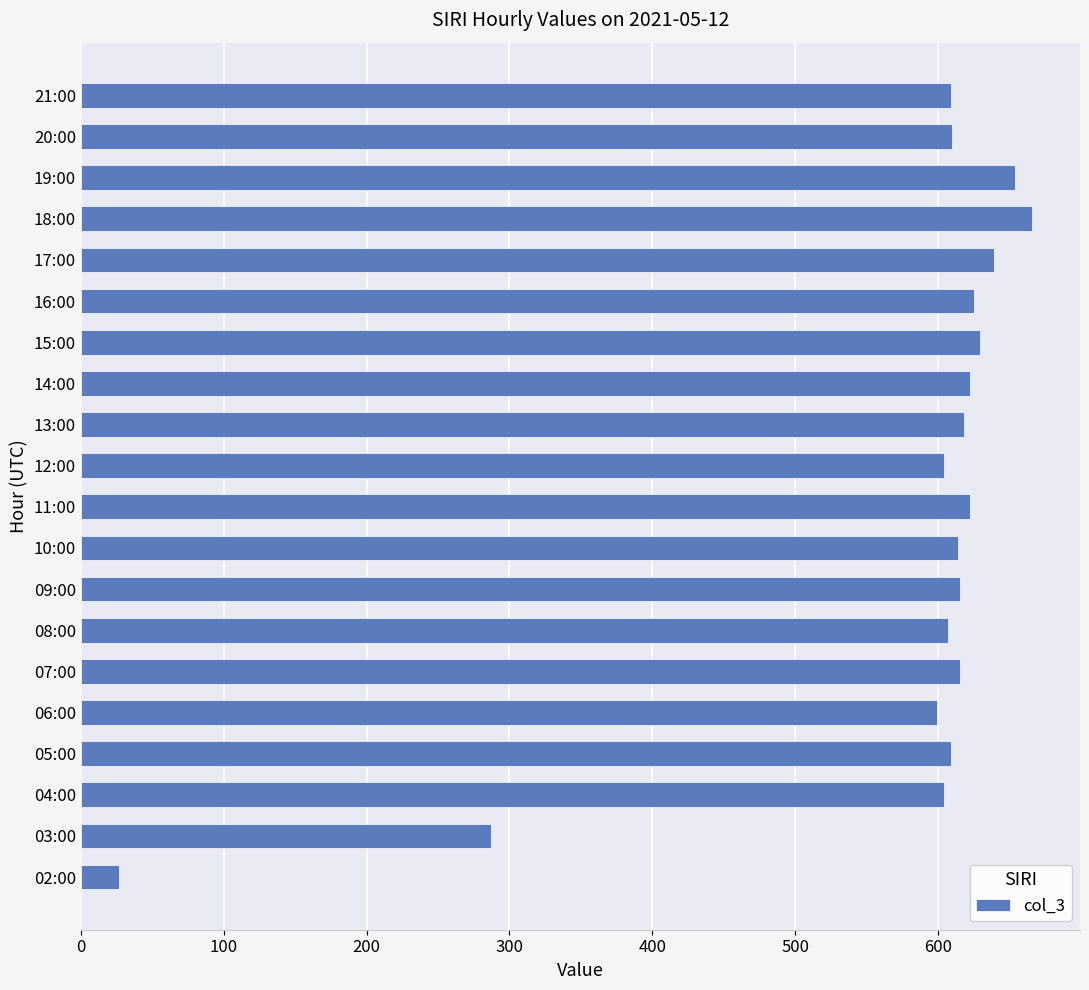

The value at 15:00 is 629. True or false?

True